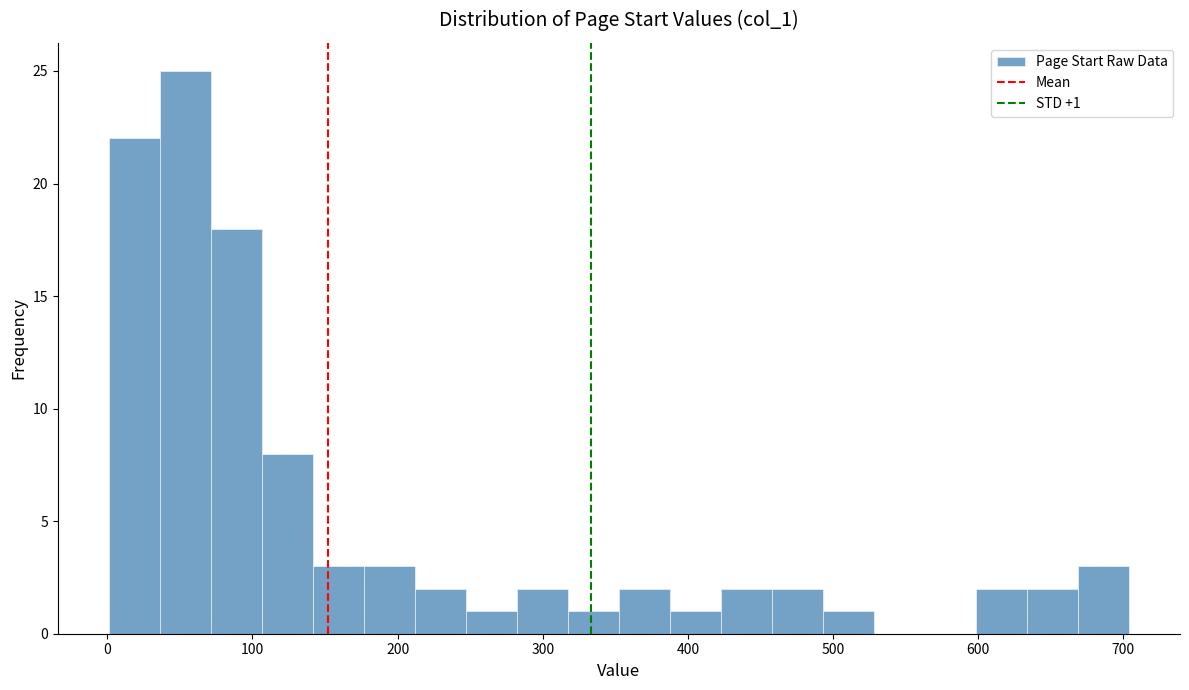

Around what value on the x-axis is the tallest bar? Give the approximate position of its centre, as read against the axis.

50